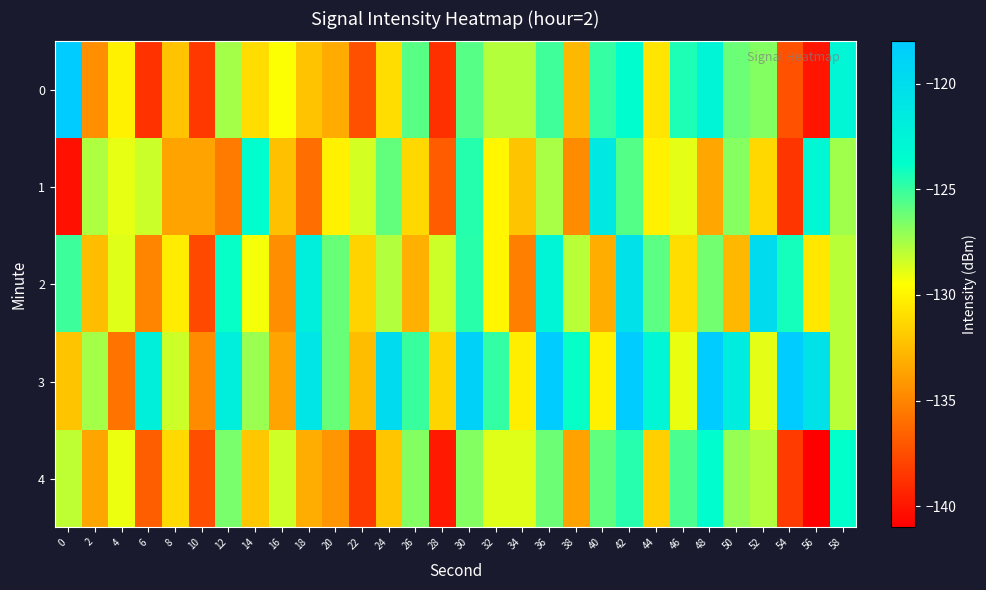

Which has a higher value, 44 or 12?

12